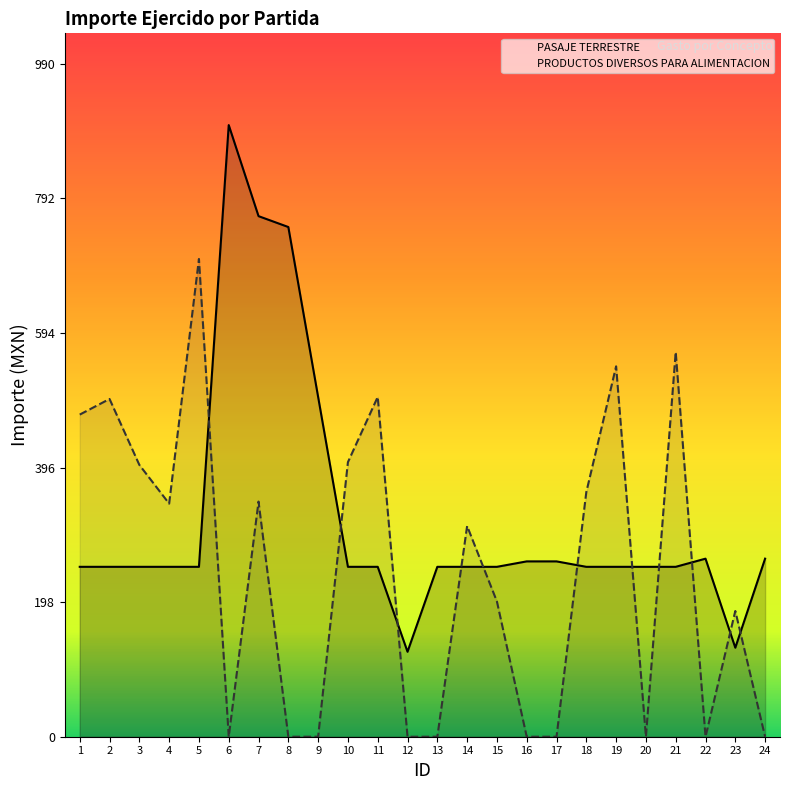

True or false: PASAJE TERRESTRE has more than 2 points higher than both neighbors.

False